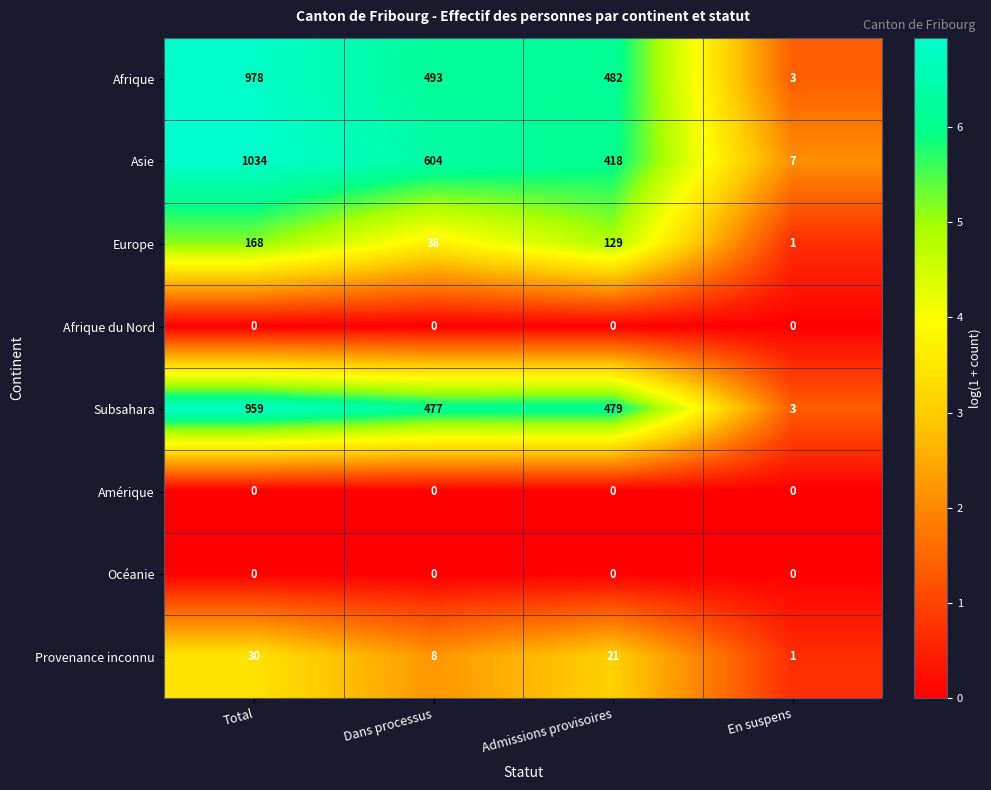

How many distinct data groups are displayed?

8